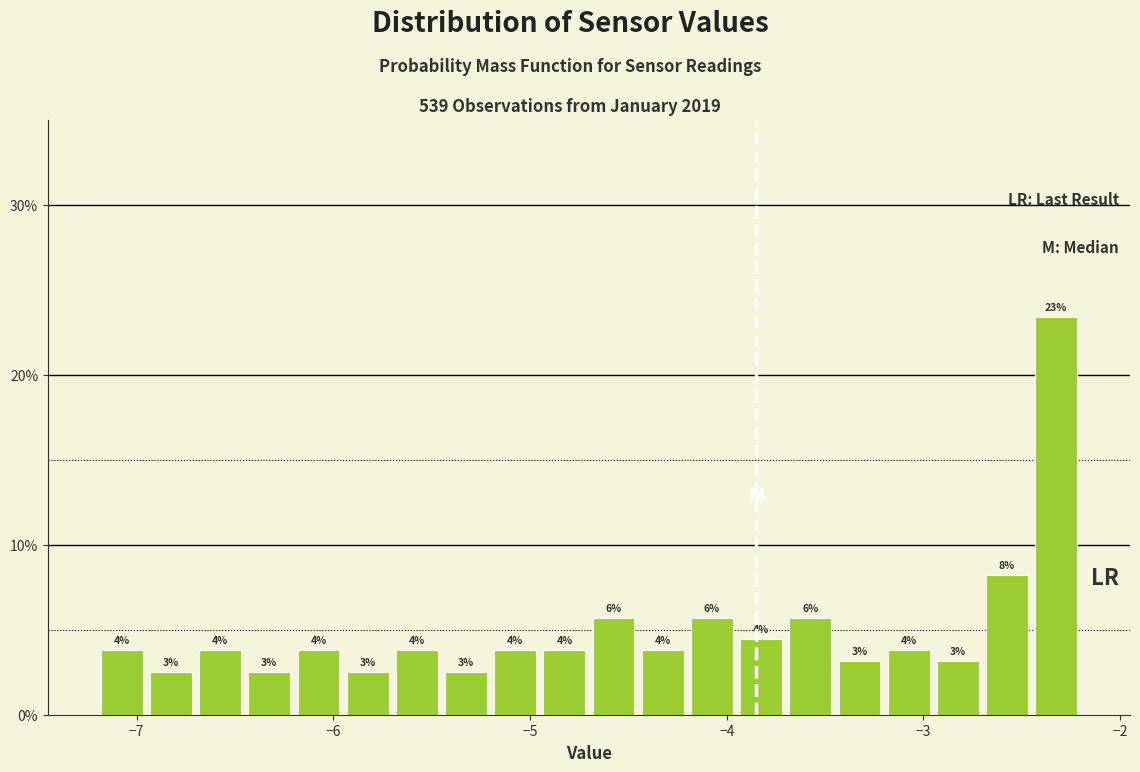

Around what value on the x-axis is the tallest bar? Give the approximate position of its centre, as read against the axis.

-2.3